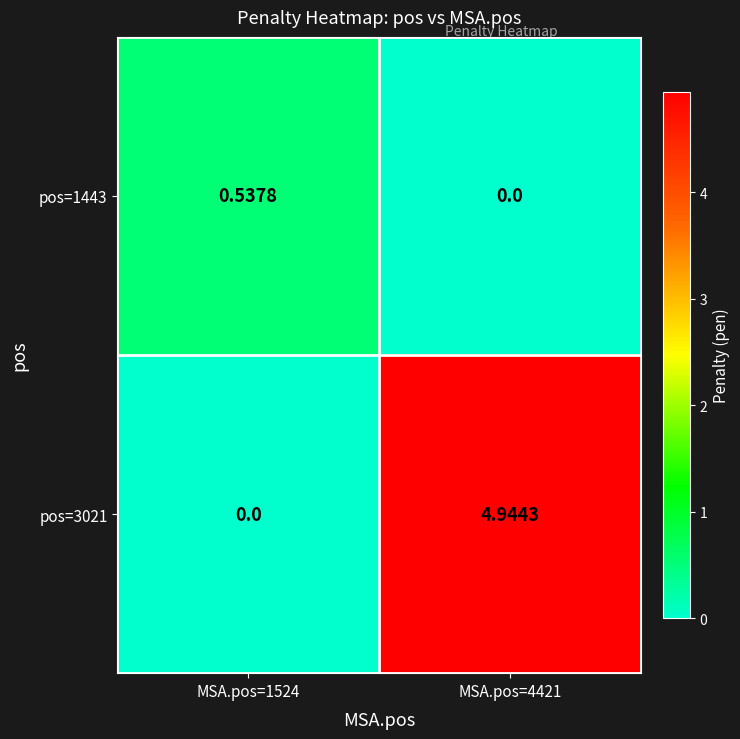

How many data points in pos=3021 are above 4?

1